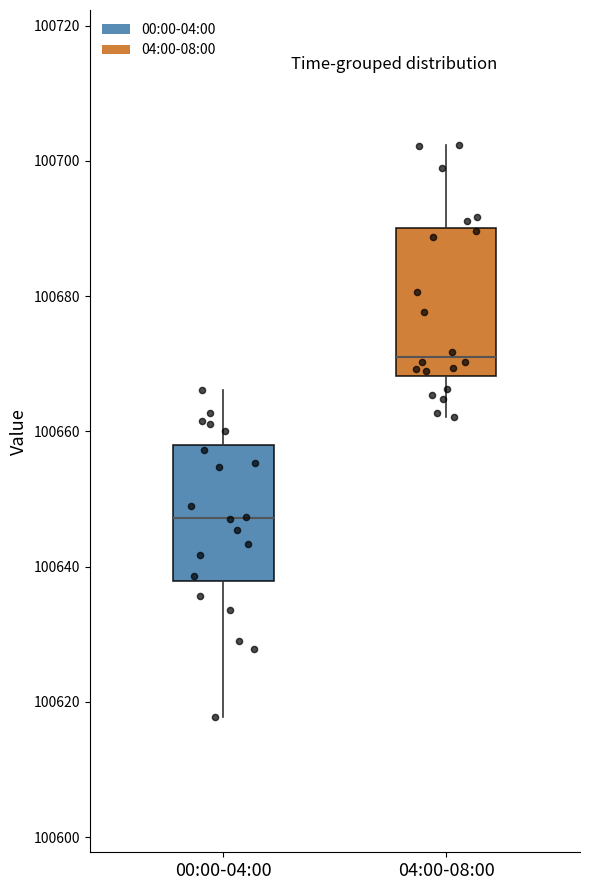

Which box has the highest median line?

04:00-08:00